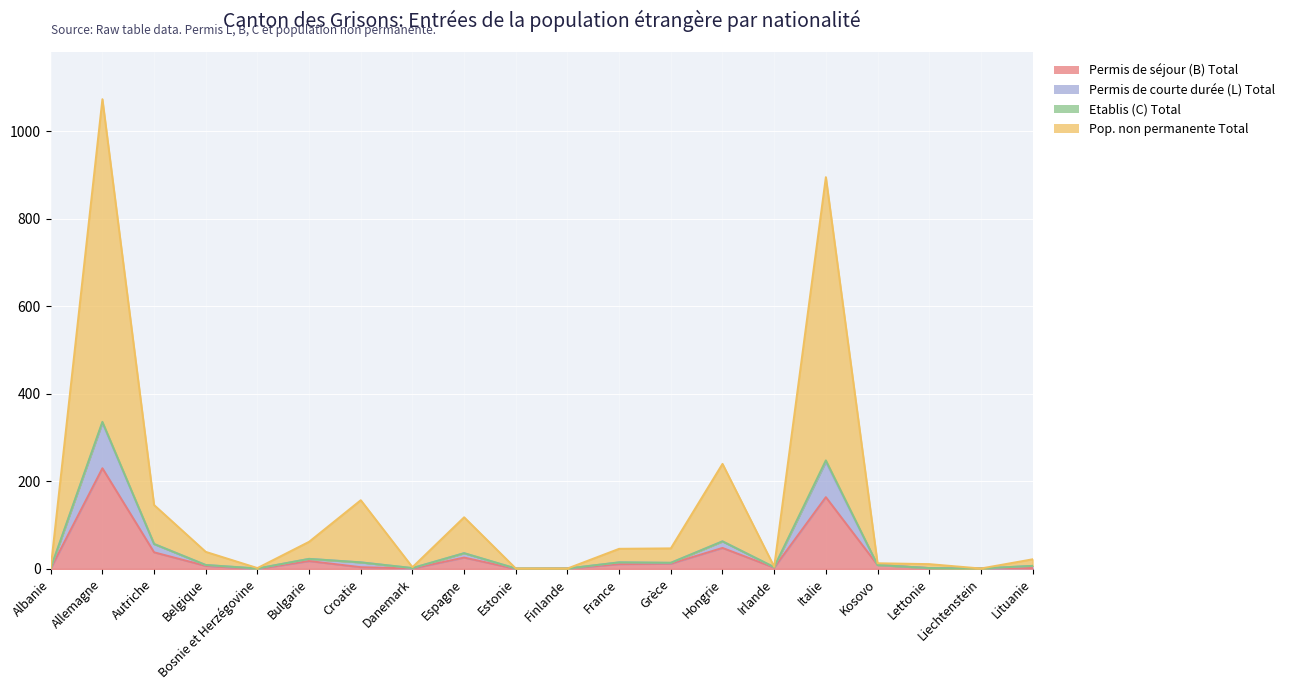

What is the sum of the Permis de courte durée (L) Total values at Estonie and Irlande?

5